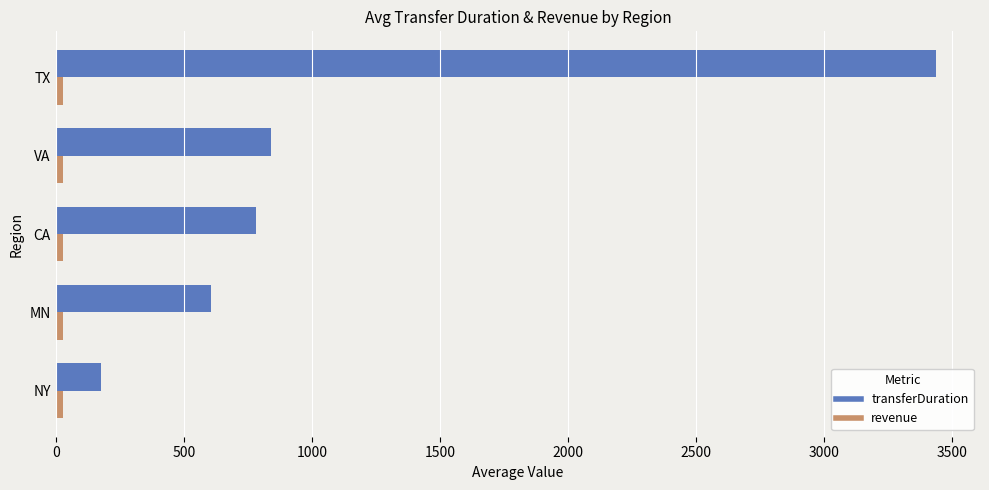

The value of transferDuration at TX is 3438.0. True or false?

True